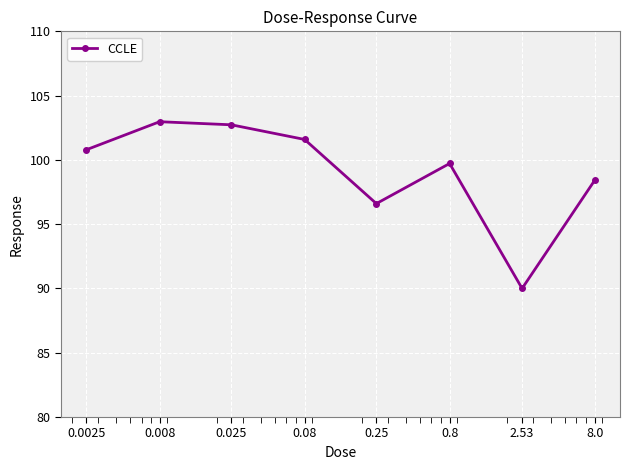

How many points are higher than both their immediate neighbors (excluding endpoints)?

2